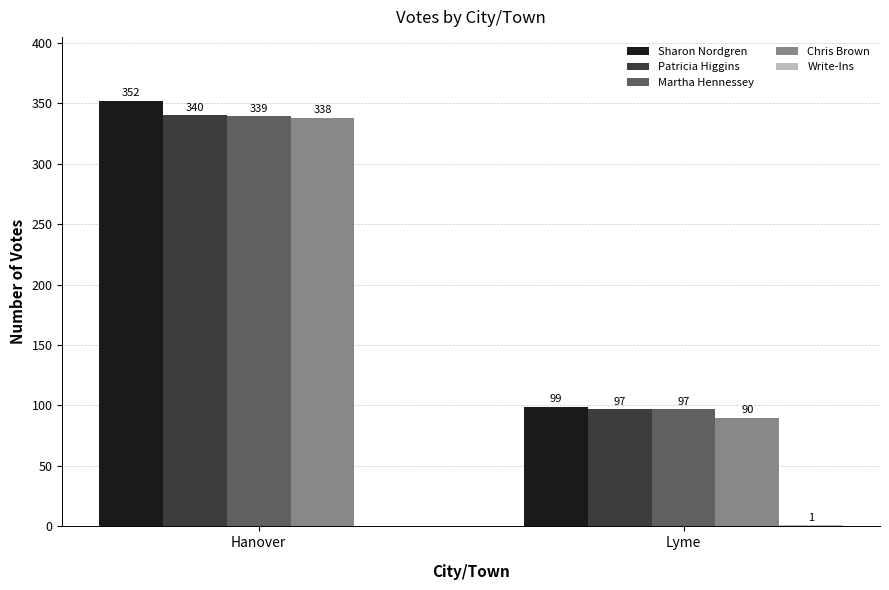

What is the maximum value shown in the chart?

352